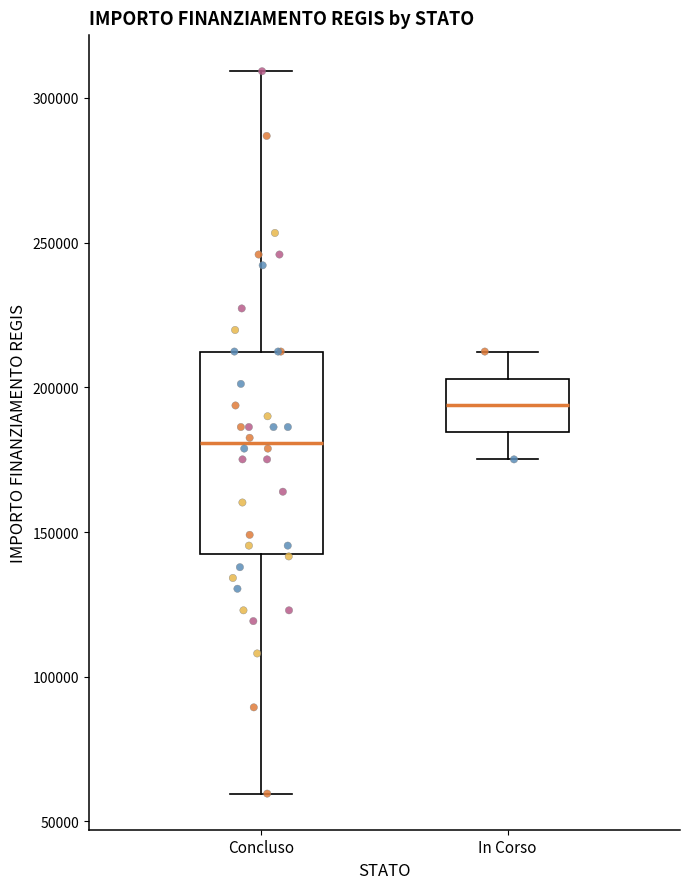

Which box is the tallest, from its lower edge to its upper edge?

Concluso